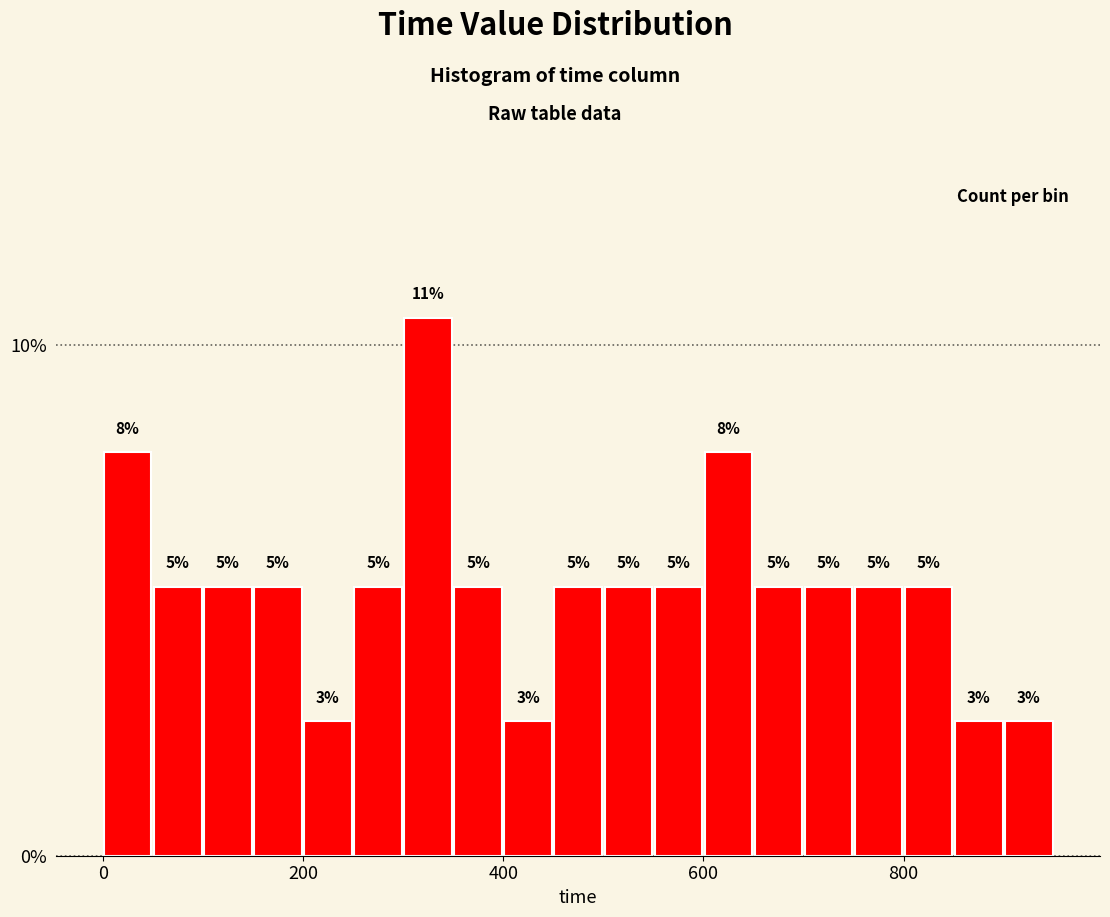

Around what value on the x-axis is the tallest bar? Give the approximate position of its centre, as read against the axis.

320